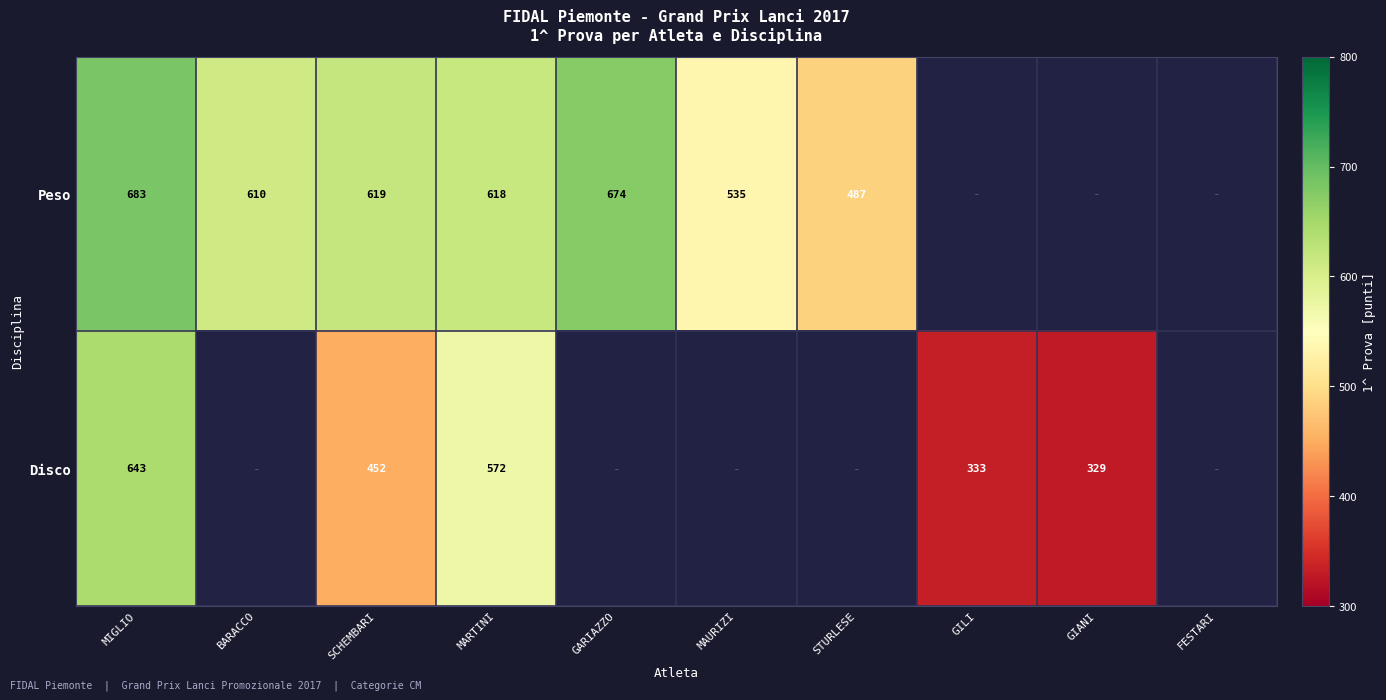

Is it true that Peso equals 146 at STURLESE?

False